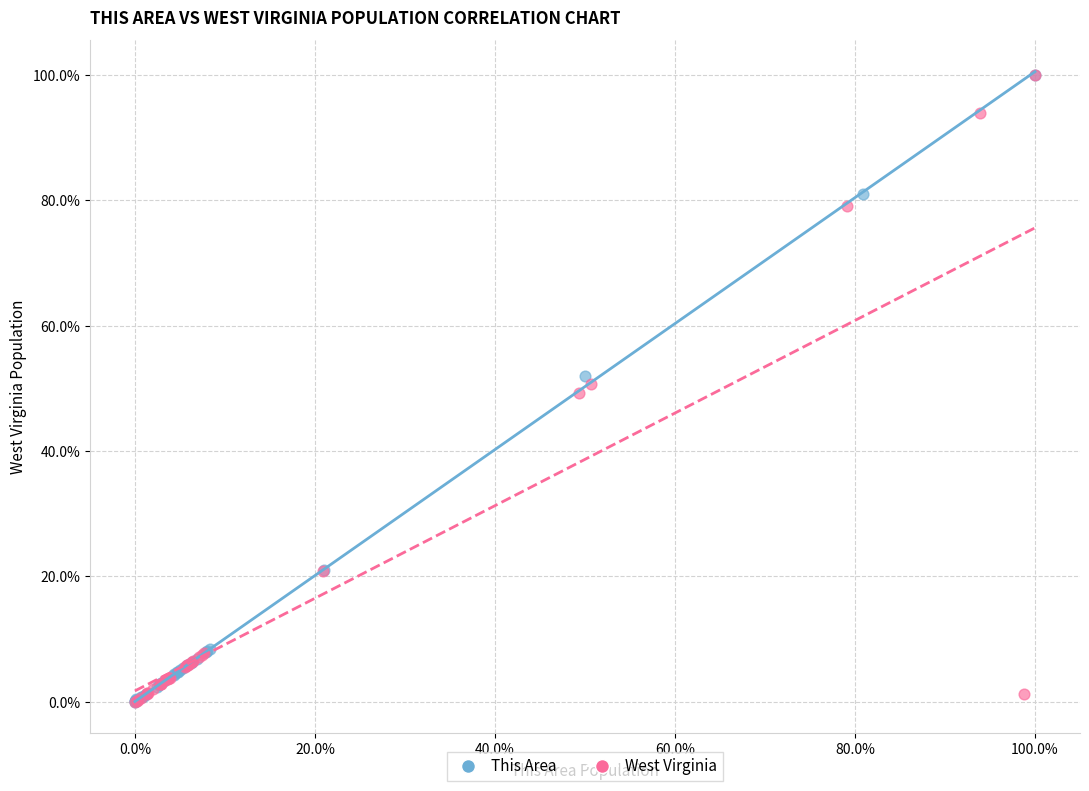

What are all the series names shown in the legend?

This Area, West Virginia